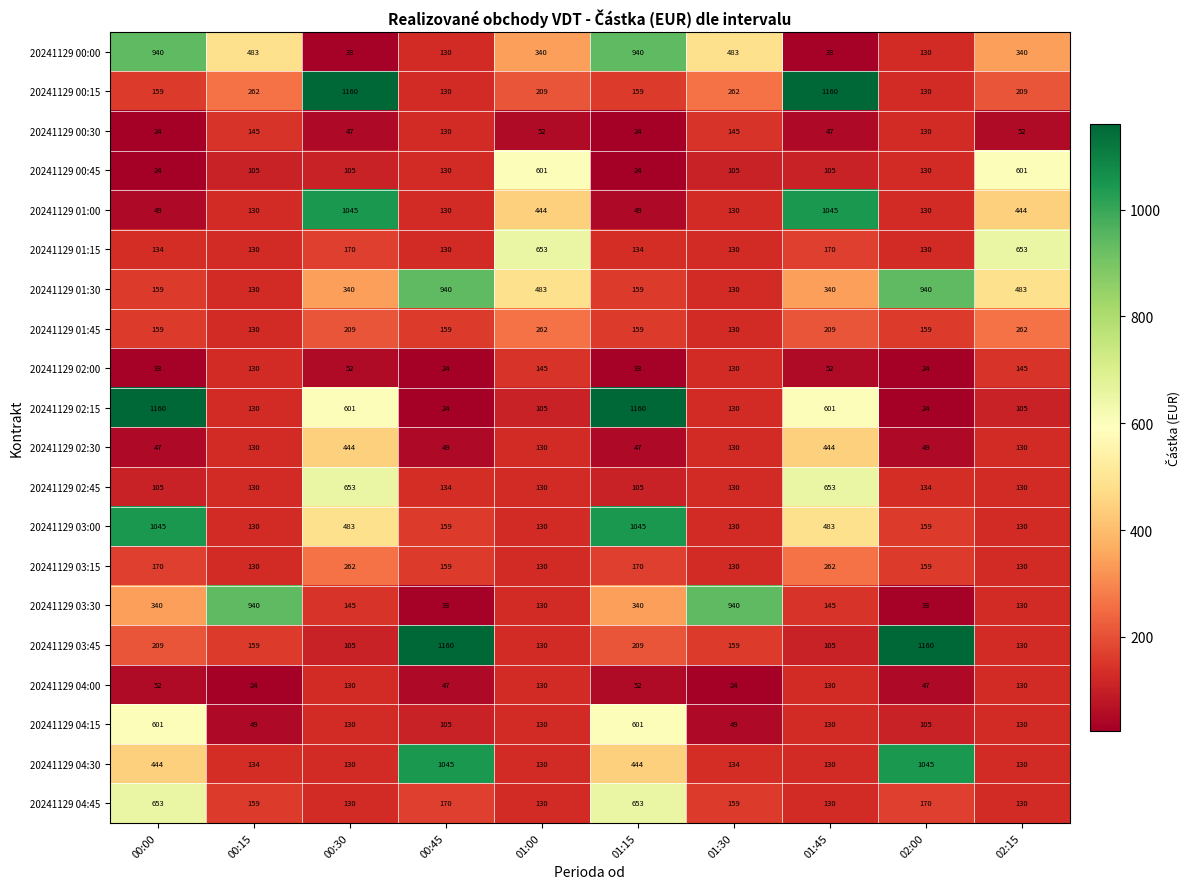

What is the sum of the 20241129 01:15 values at 01:30 and 00:15?

260